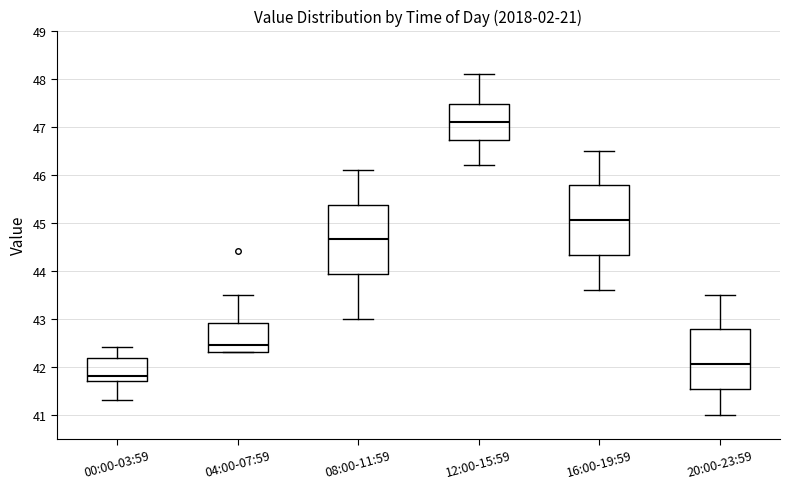

Which box's median line is the highest?

12:00-15:59